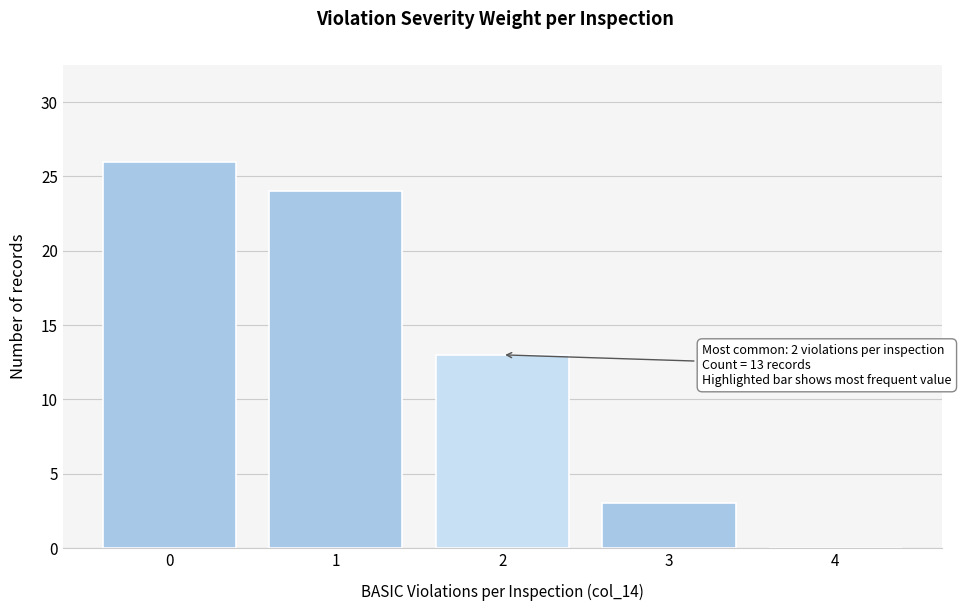

Reading left to right, list all the values displayed in this chart.

0=26	1=24	2=13	3=3	4=0